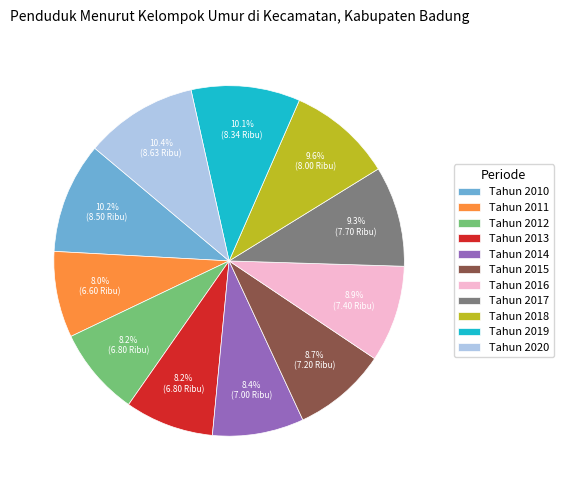

Does Tahun 2013 account for over 50% of the chart?

No